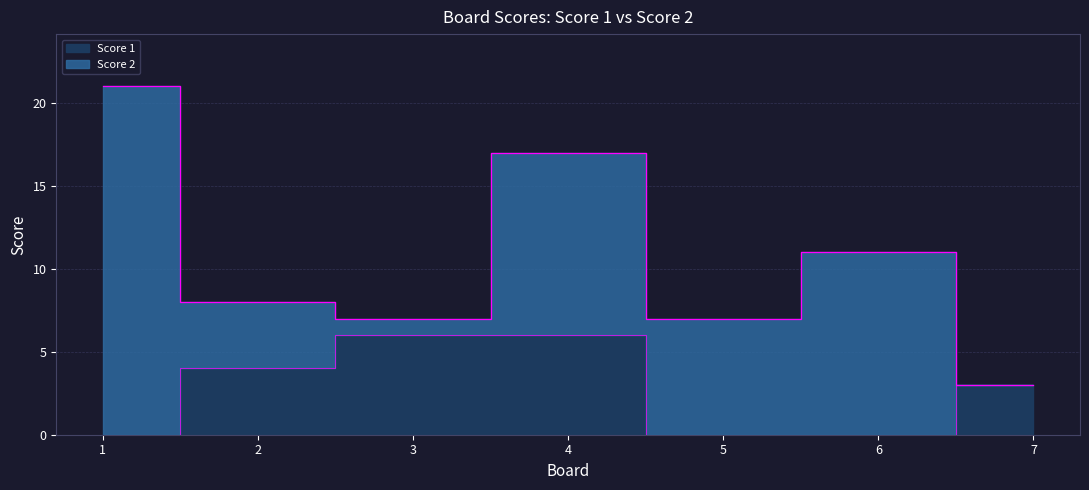

Does the chart have visible grid lines?

Yes